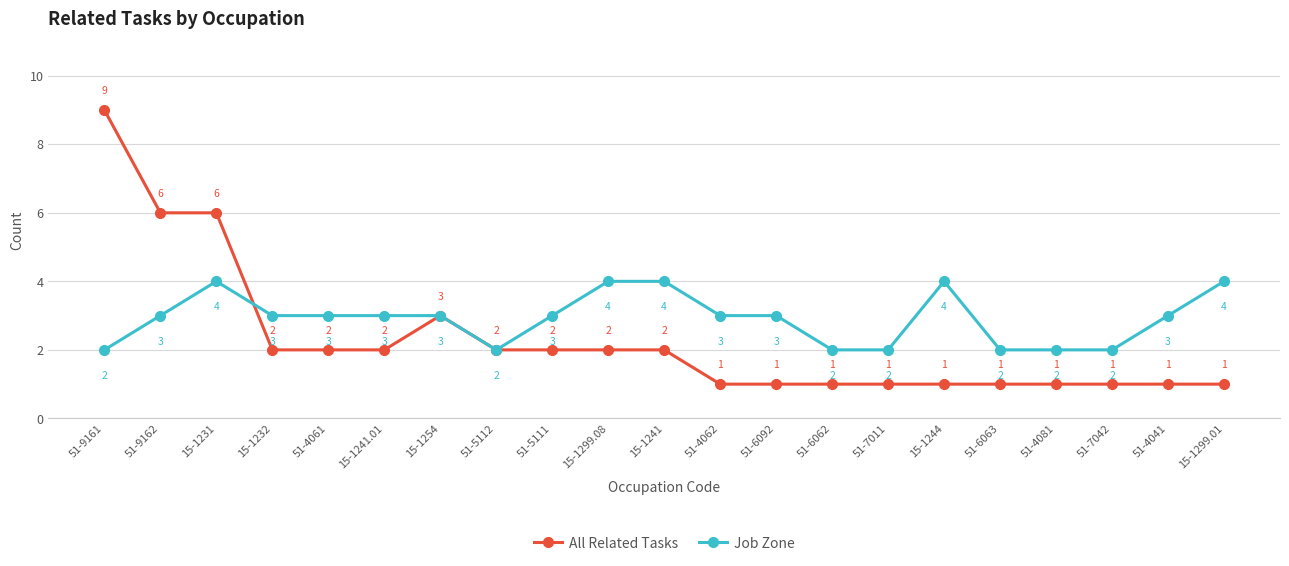

How many data points in All Related Tasks are less than 2?

10